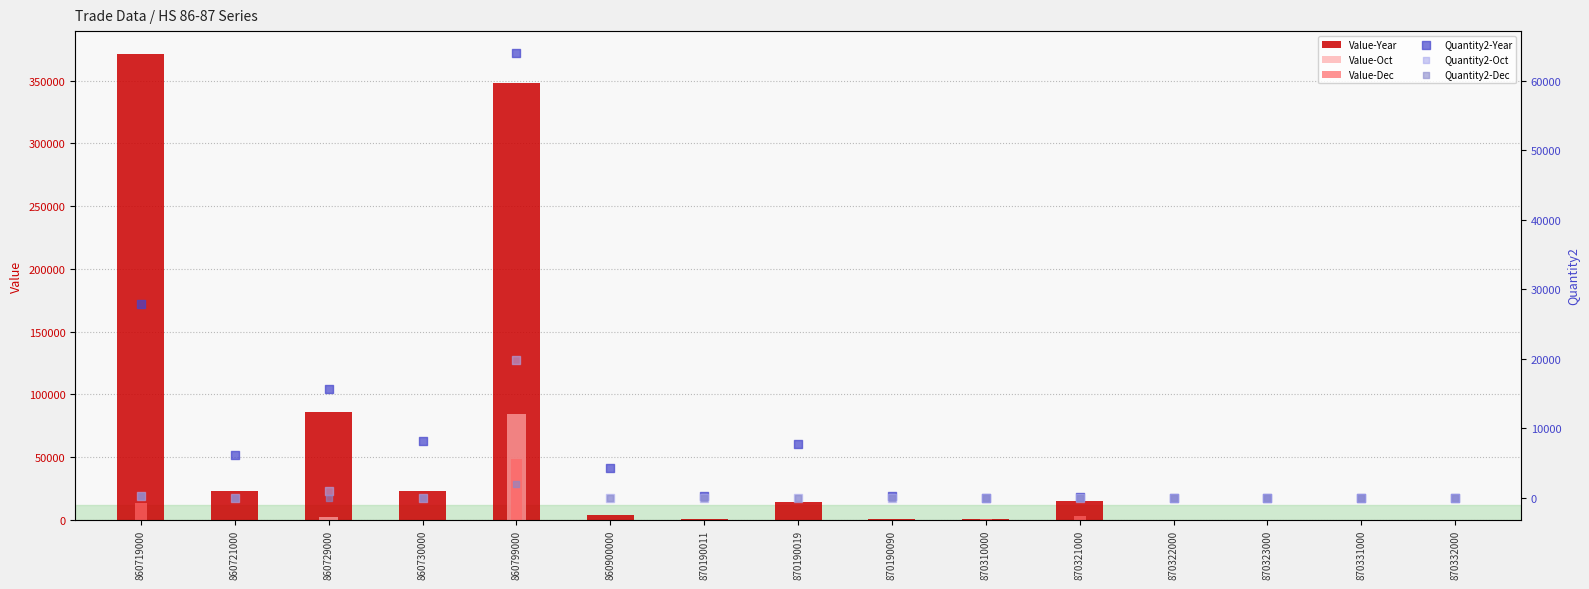

At which category is the sum across all series the highest?

860799000